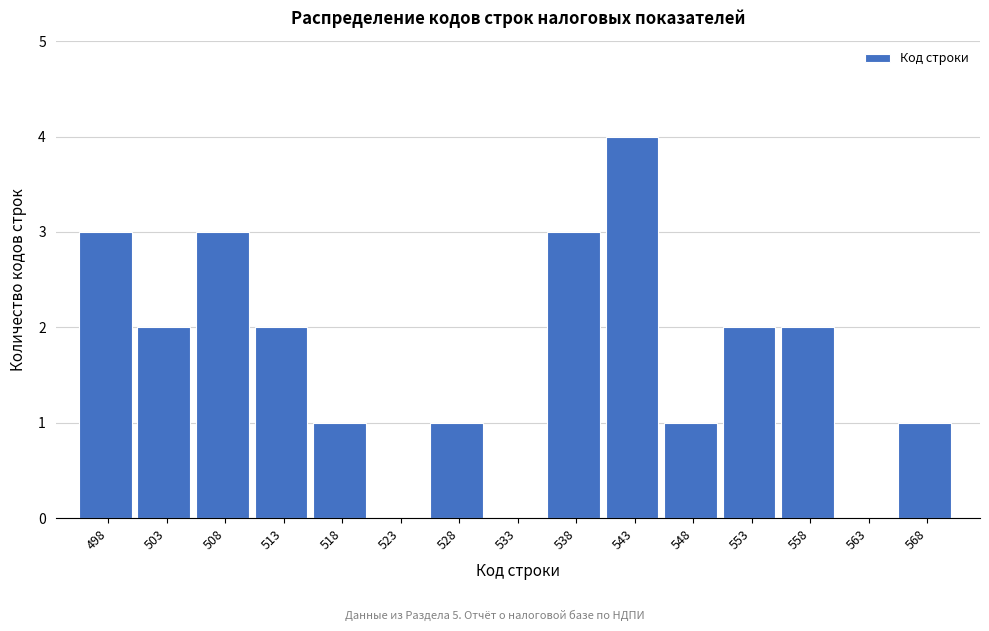

Reading left to right, what are all the values shown in this chart?

498=3	503=2	508=3	513=2	518=1	523=0	528=1	533=0	538=3	543=4	548=1	553=2	558=2	563=0	568=1